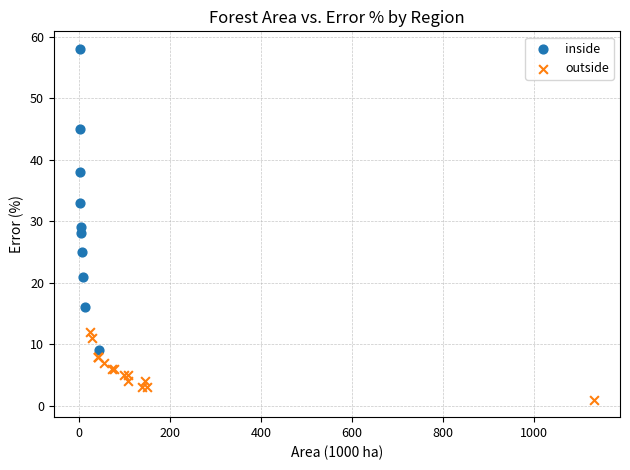

Which series has the largest Y range (max minus min)?

inside